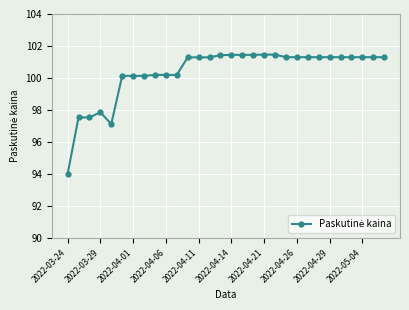

What is the value of the 21st point from the left?

101.3